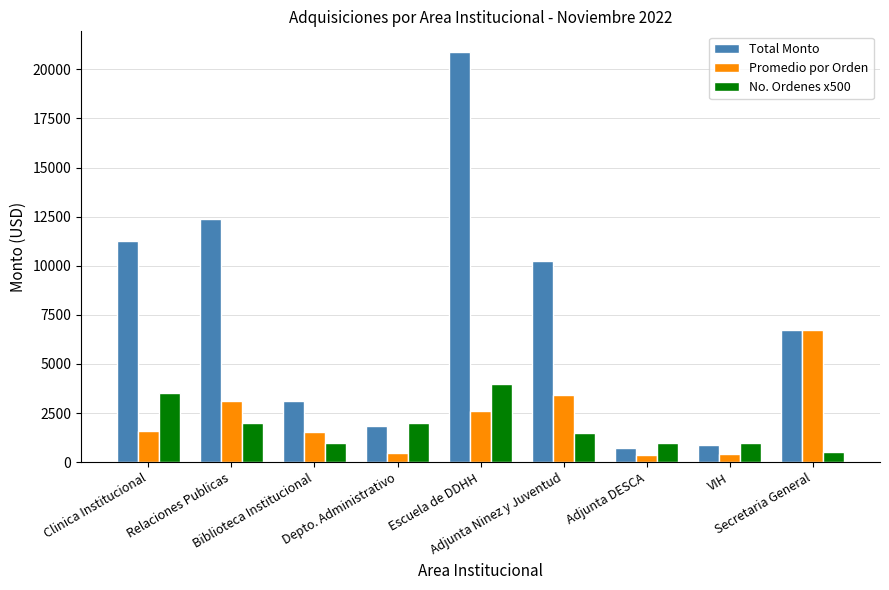

How many groups of bars are there?

9